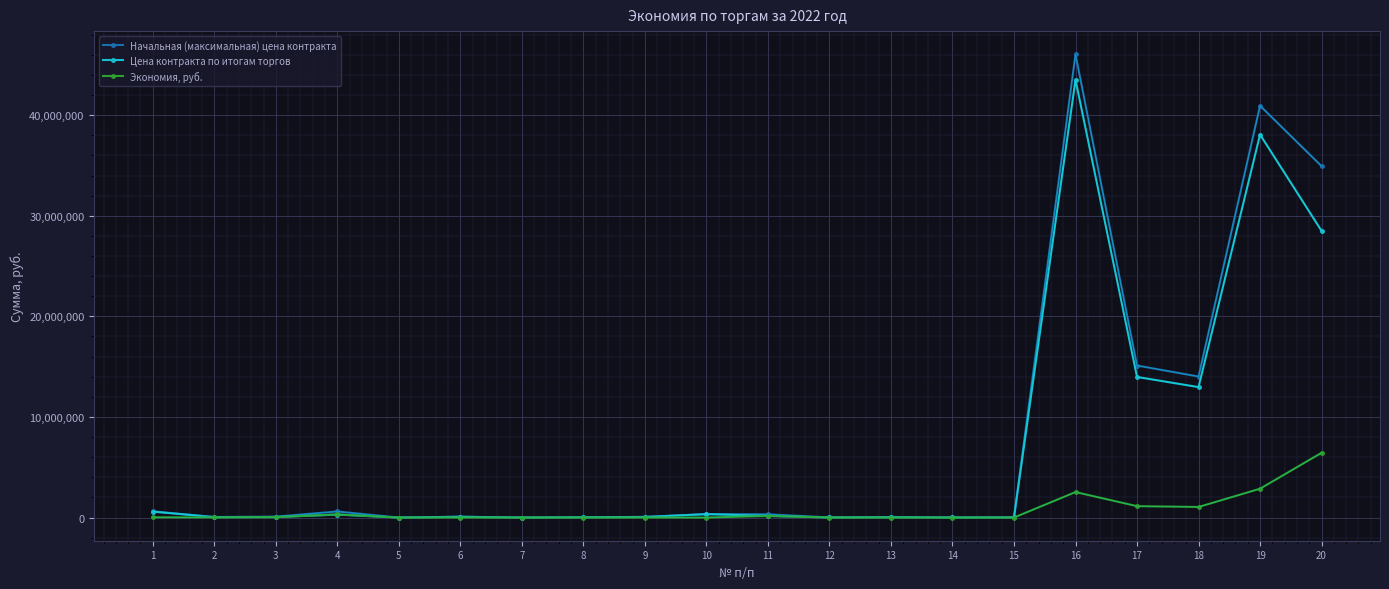

Rank the series at 10 from highest to lowest value.

Начальная (максимальная) цена контракта, Цена контракта по итогам торгов, Экономия, руб.